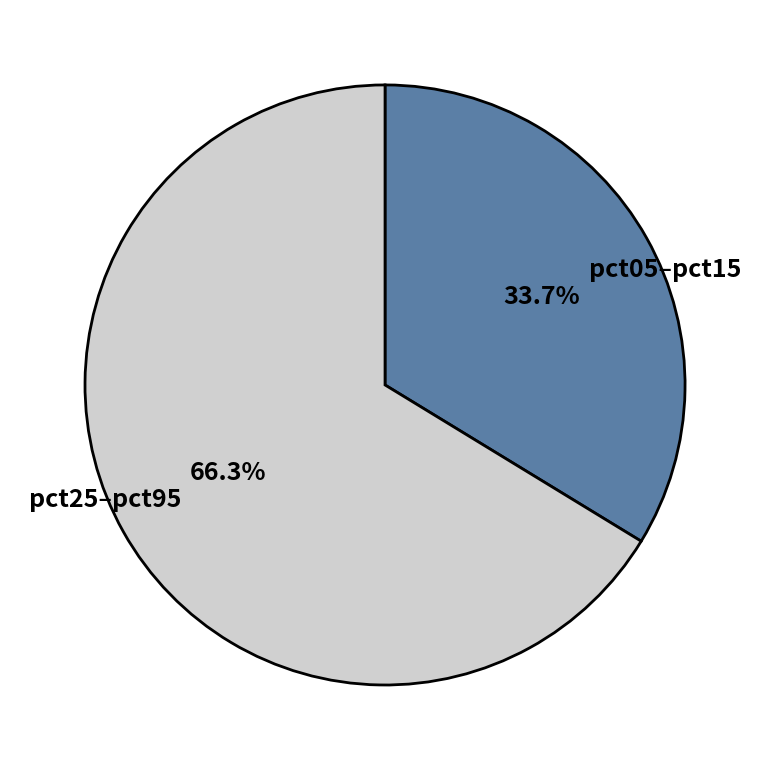

Rank the categories by value from lowest to highest.

pct05–pct15, pct25–pct95